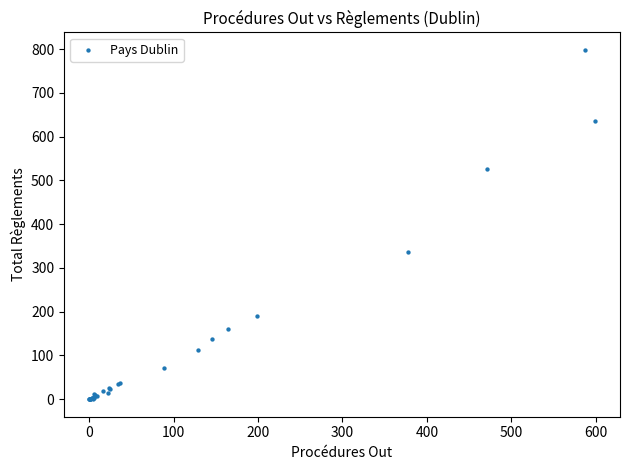

What Y value in the scatter plot is closest to 399?

336